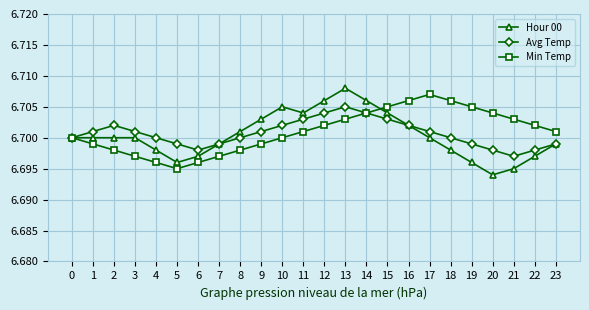

Rank the series at 11 from highest to lowest value.

Hour 00, Avg Temp, Min Temp